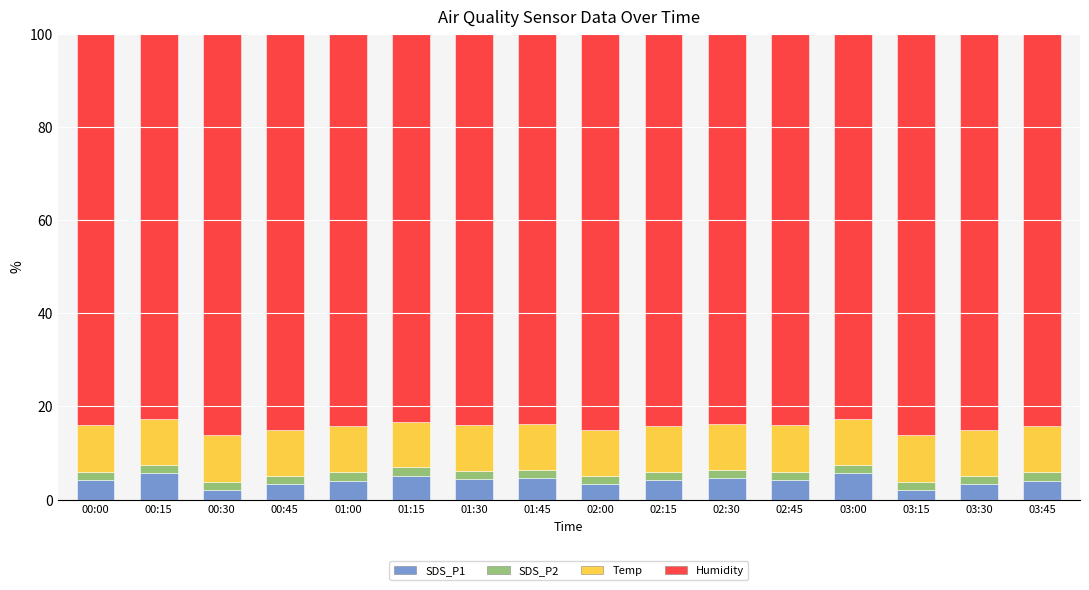

What is the value of the SDS_P1 bar at the 10th from the left?

4.2